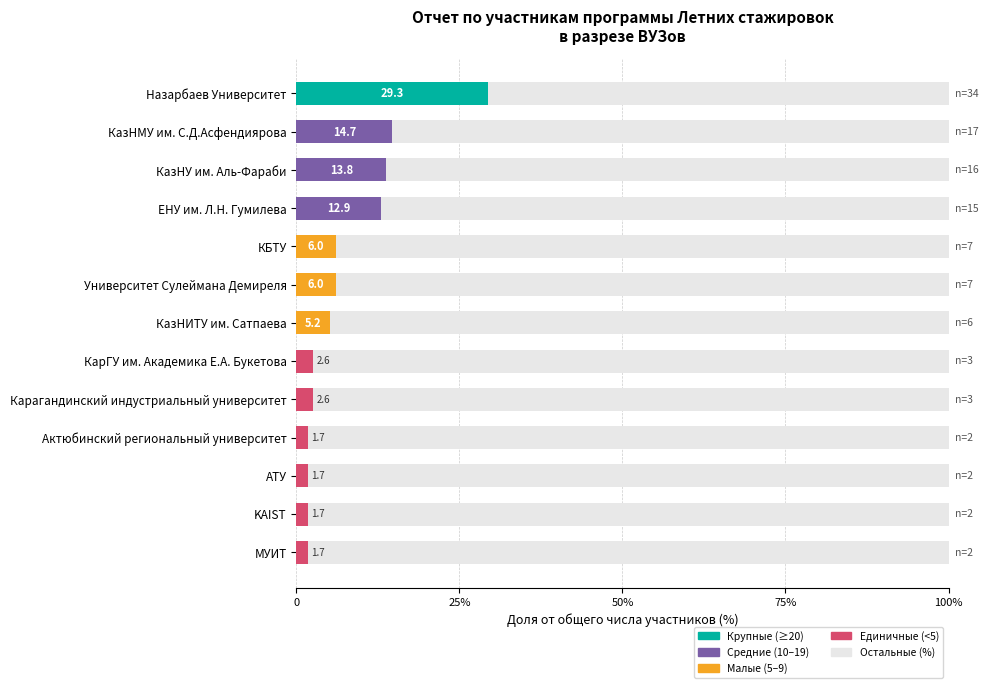

How many bars are there in each group?

2